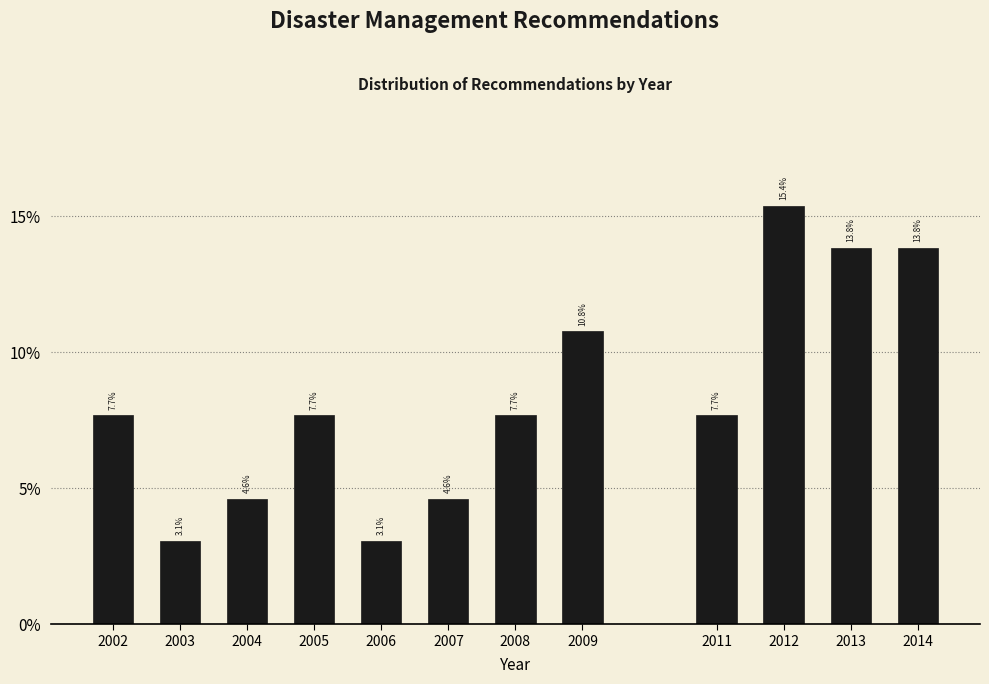

Are the bars horizontal?

No